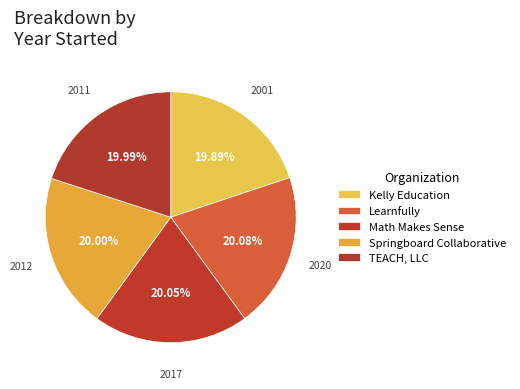

What percentage do Math Makes Sense and Springboard Collaborative together represent?

40.0%